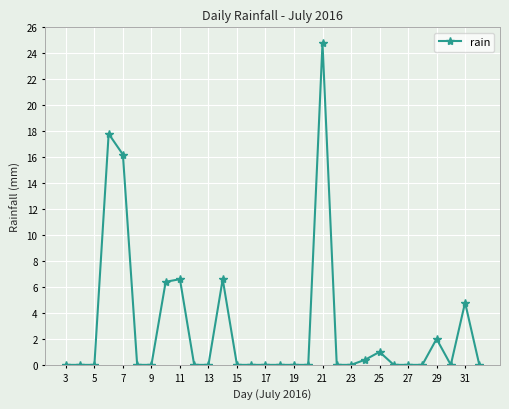

Reading left to right, list all the values displayed in this chart.

0.0	0.0	0.0	17.8	16.2	0.0	0.0	6.4	6.6	0.0	0.0	6.6	0.0	0.0	0.0	0.0	0.0	0.0	24.8	0.0	0.0	0.4	1.0	0.0	0.0	0.0	2.0	0.0	4.8	0.0